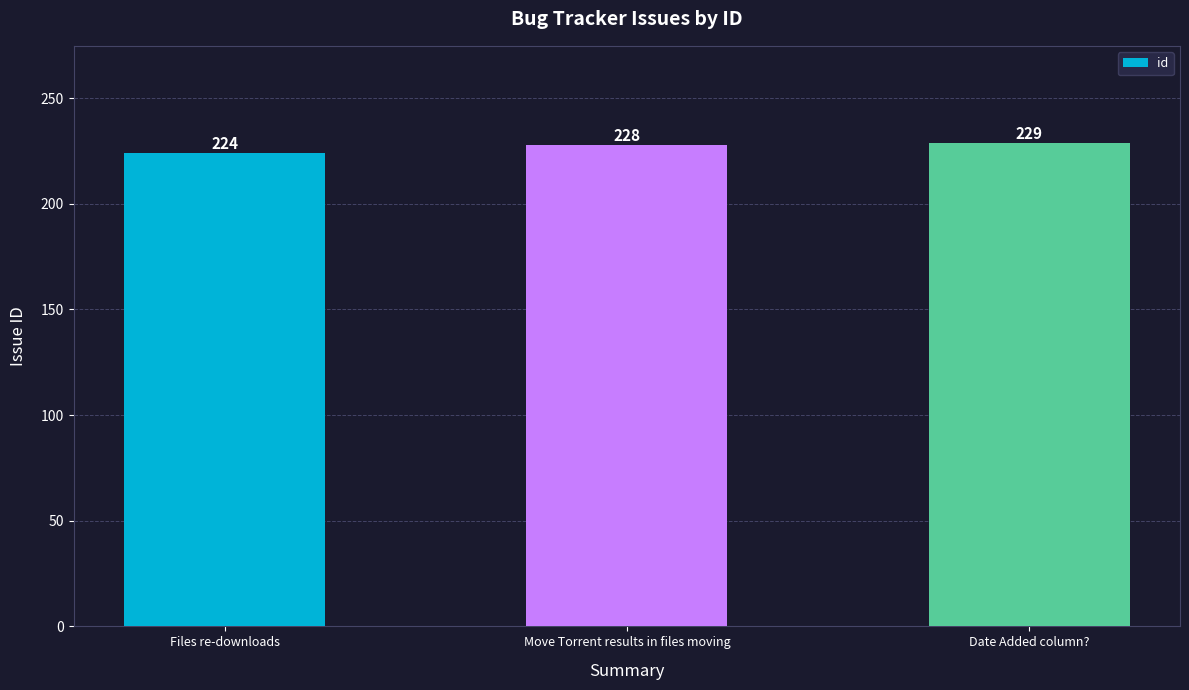

Rank the categories by value from lowest to highest.

Files re-downloads, Move Torrent results in files moving, Date Added column?